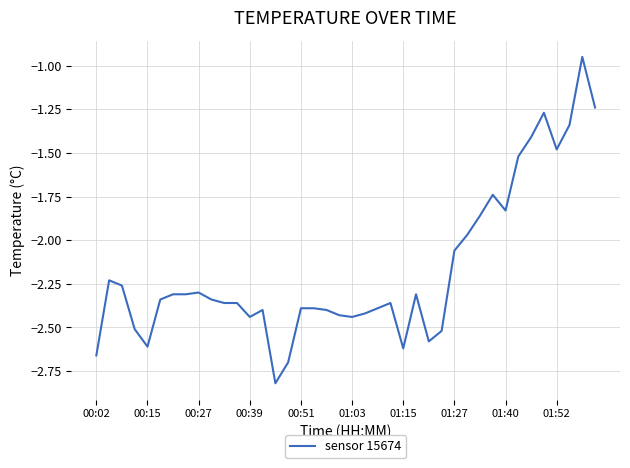

What is the smallest value displayed?

-2.8